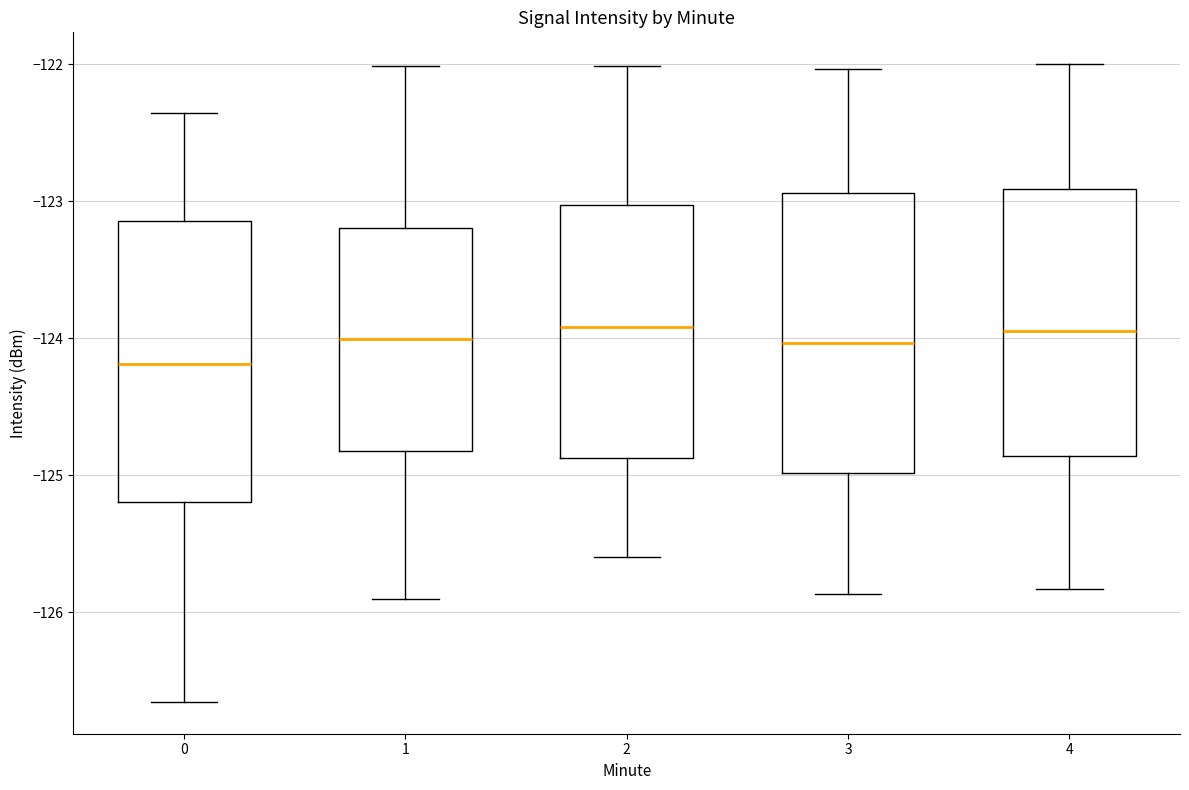

Reading left to right, transcribe this box plot: for each box, give where its median line is, the range the box spans, and where its two whiskers end, as read against the y-axis. The values are not printed on the chart, so give them approximately, as read against the axis.

0: median -124.2, box -125.2 to -123.1, whiskers -126.7 to -122.4
1: median -124.0, box -124.8 to -123.2, whiskers -125.9 to -122.0
2: median -123.9, box -124.9 to -123.0, whiskers -125.6 to -122.0
3: median -124.0, box -125.0 to -122.9, whiskers -125.9 to -122.0
4: median -124.0, box -124.9 to -122.9, whiskers -125.8 to -122.0